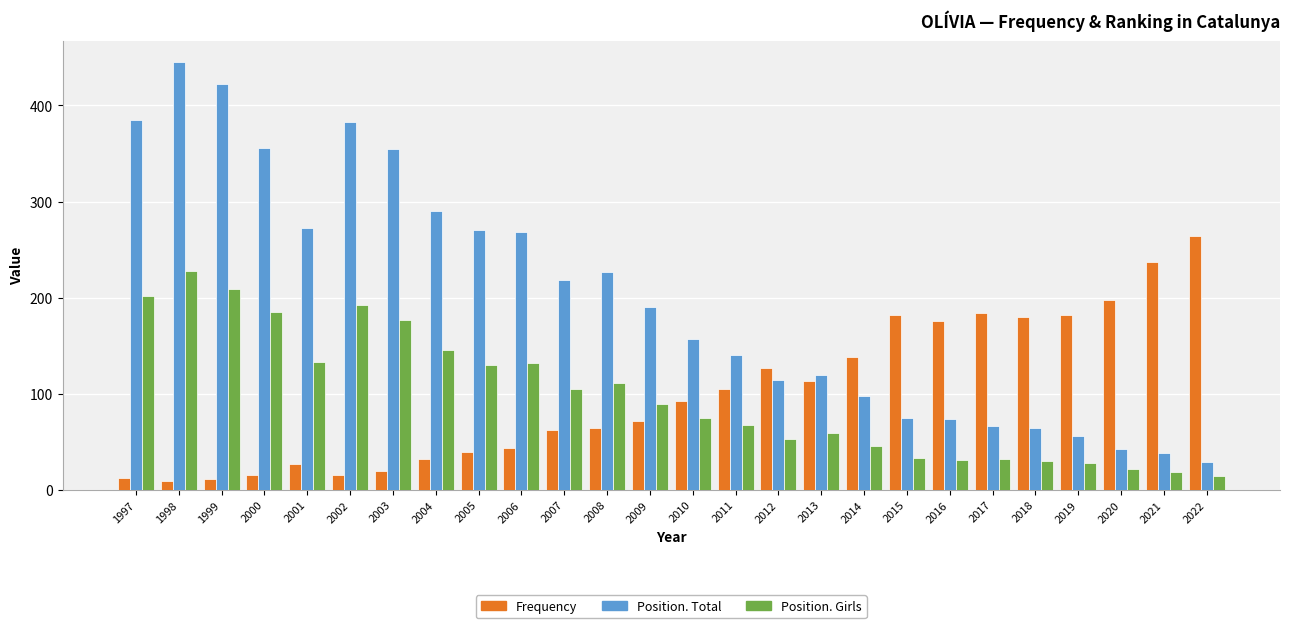

What is the sum of all Position. Girls values?

2549